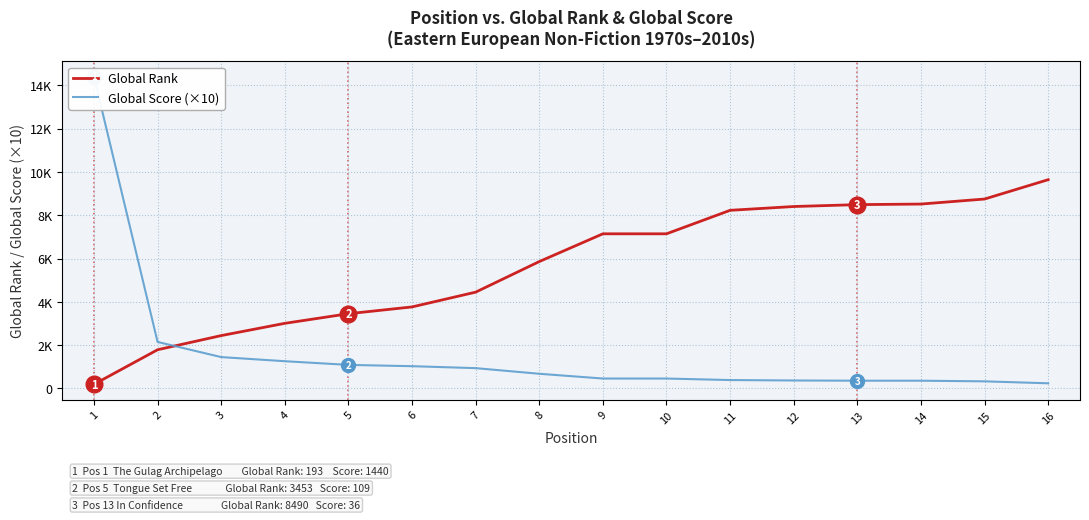

Which series has the largest range (max minus min)?

Global Score (×10)